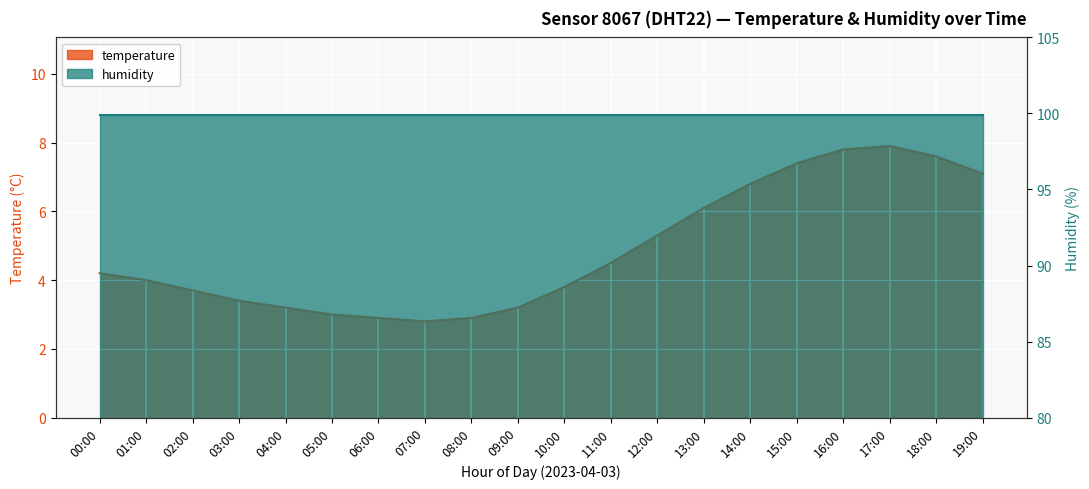

Is it true that the value at 04:00 is 3.2?

True